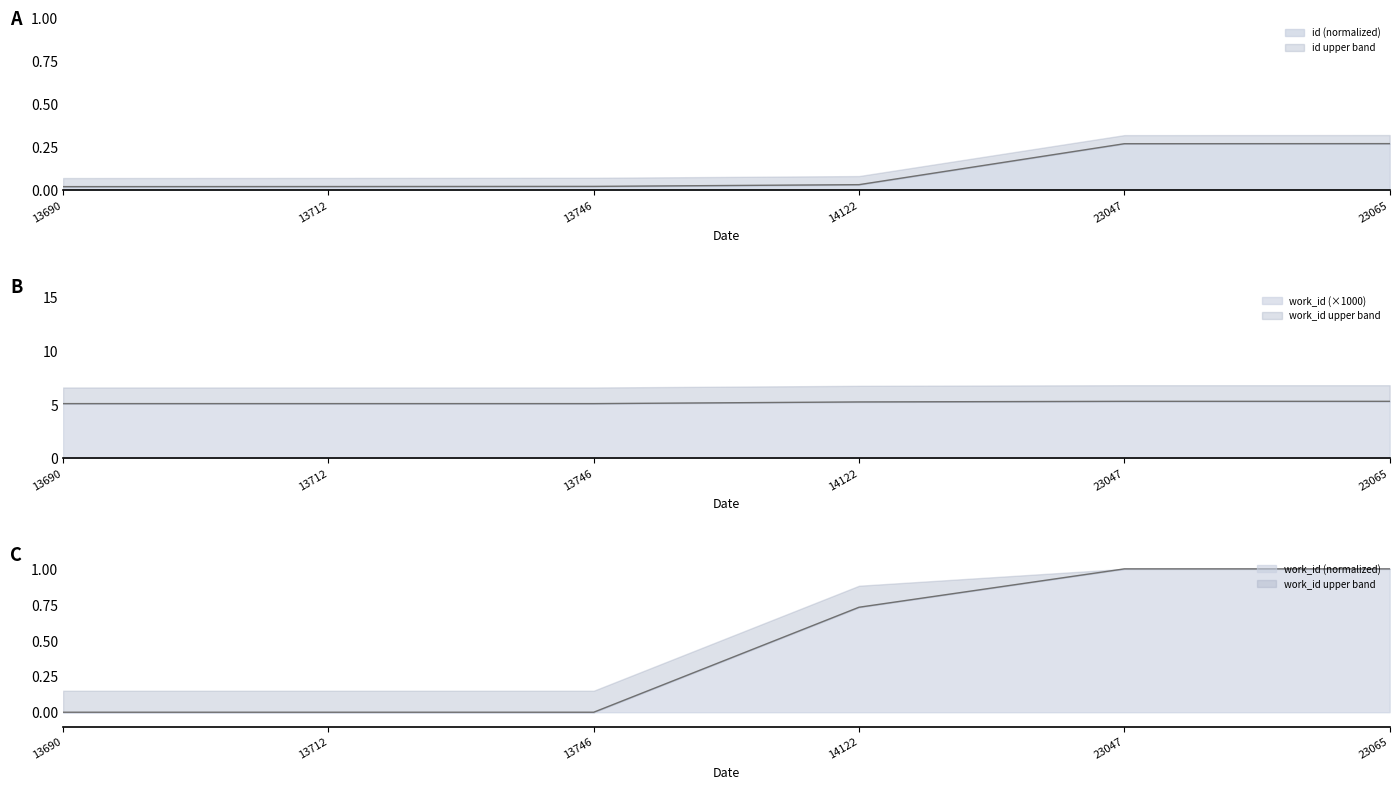

Reading left to right, extract all data points from this chart.

id: 0.0	0.0	0.0	0.0	0.3	0.3
work_id: 0.0	0.0	0.0	0.7	1.0	1.0